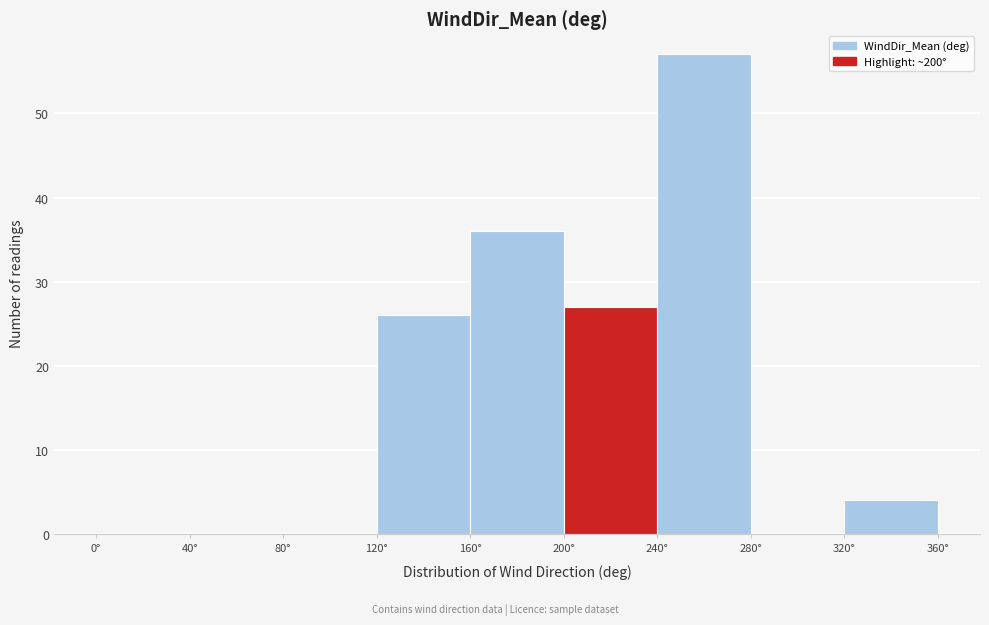

Which range on the x-axis has the tallest bar?

240 to 280